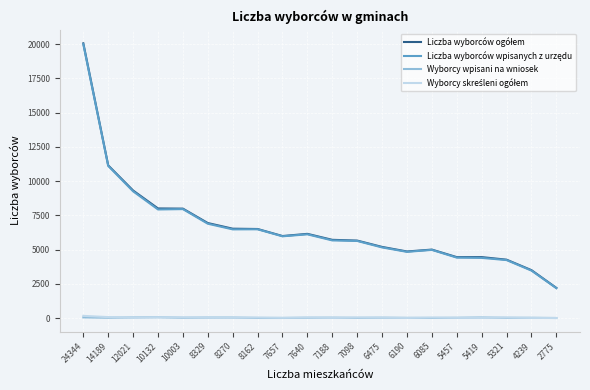

What is the maximum value shown in the chart?

20062